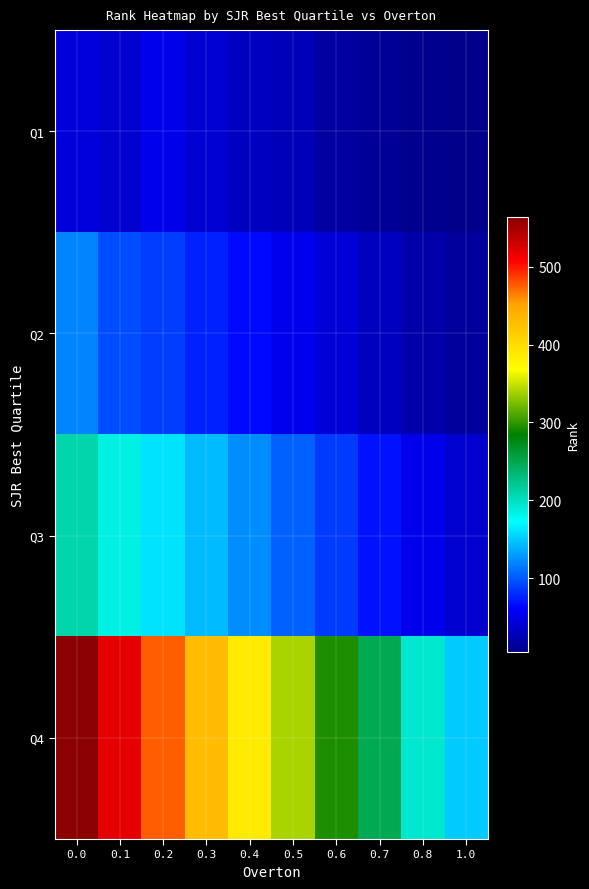

Rank the series at 0.6 from lowest to highest value.

Q1, Q2, Q3, Q4